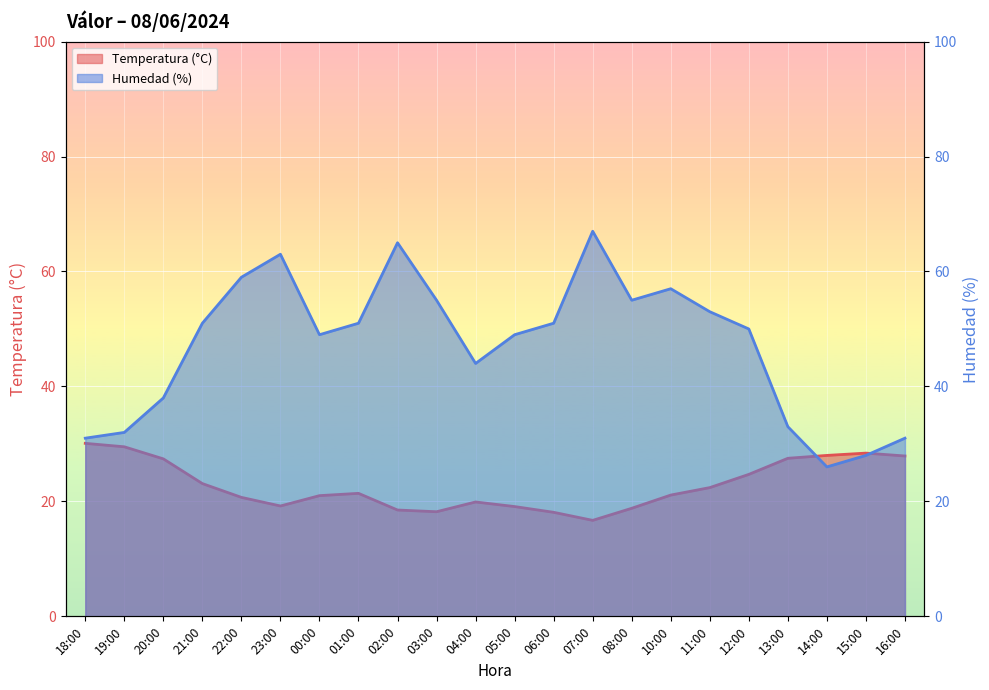

At which label is Humedad (%) closest to 46?

04:00